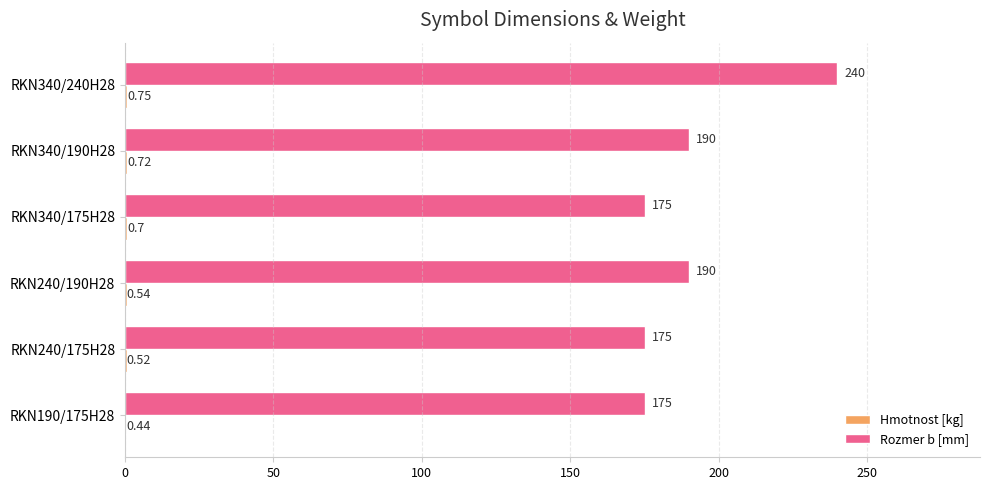

Which series has the largest range (max minus min)?

Rozmer b [mm]